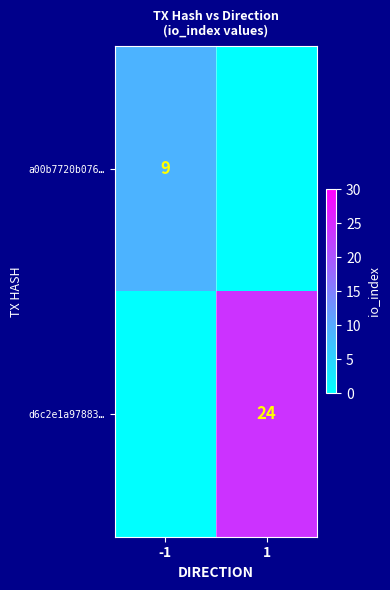

The value of a00b7720b076… at -1 is 13. True or false?

False